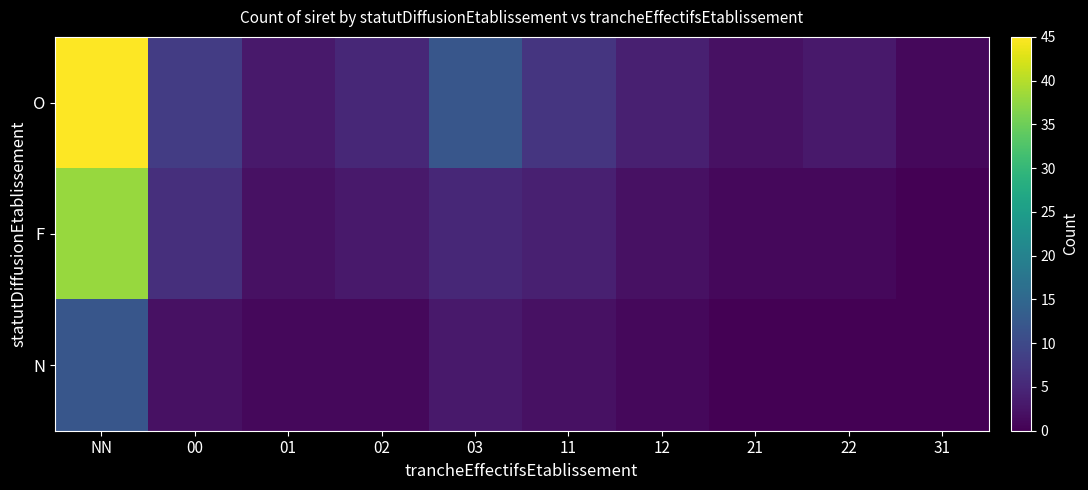

Reading left to right, list all the values displayed in this chart.

O: NN=45	00=8	01=3	02=5	03=12	11=7	12=4	21=2	22=3	31=1
F: NN=38	00=6	01=2	02=3	03=5	11=4	12=2	21=1	22=1	31=0
N: NN=12	00=2	01=1	02=1	03=3	11=2	12=1	21=0	22=0	31=0